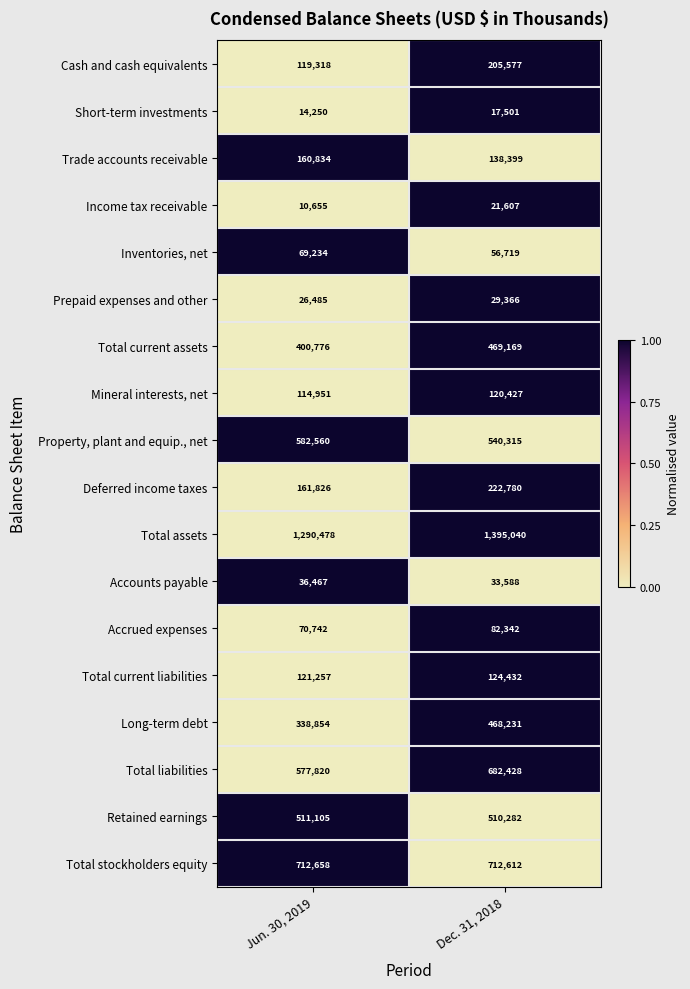

Read the Mineral interests, net value at Dec. 31, 2018.

120427